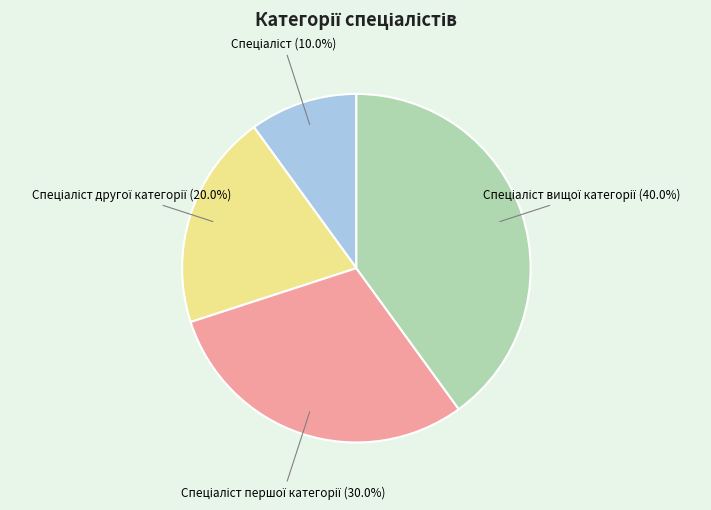

Does any single category account for the majority?

No